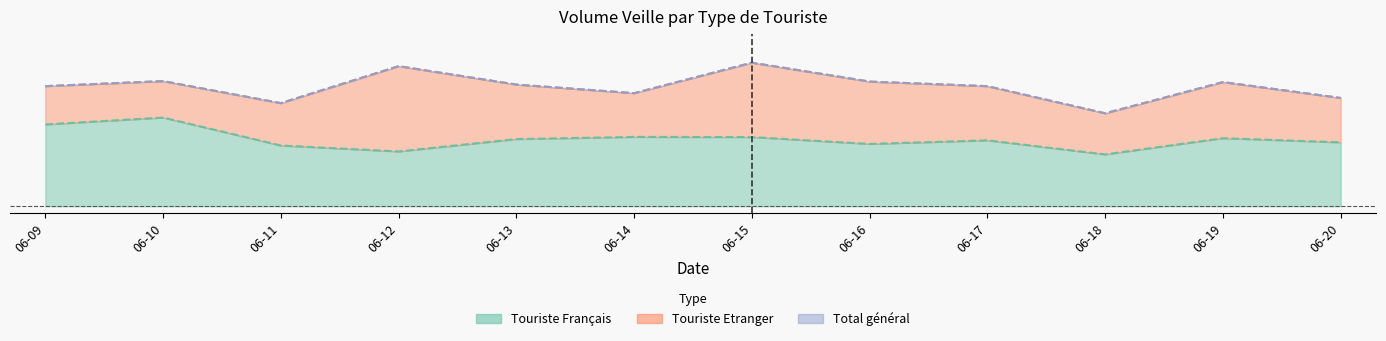

Count the values in the range 0 to 1.

12